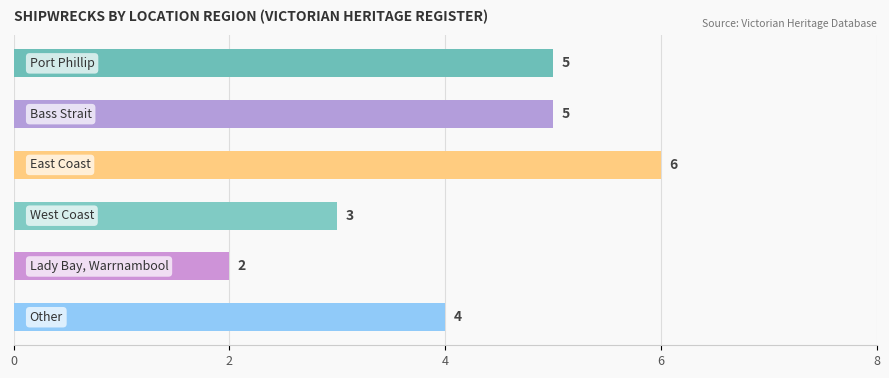

What is the value of the 4th bar from the top?

3